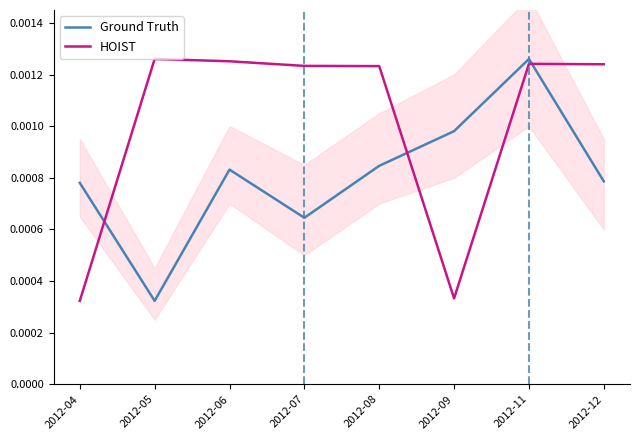

Reading left to right, what are all the values shown in this chart?

Ground Truth: 2012-04=0.0	2012-05=0.0	2012-06=0.0	2012-07=0.0	2012-08=0.0	2012-09=0.0	2012-11=0.0	2012-12=0.0
HOIST: 2012-04=0.0	2012-05=0.0	2012-06=0.0	2012-07=0.0	2012-08=0.0	2012-09=0.0	2012-11=0.0	2012-12=0.0